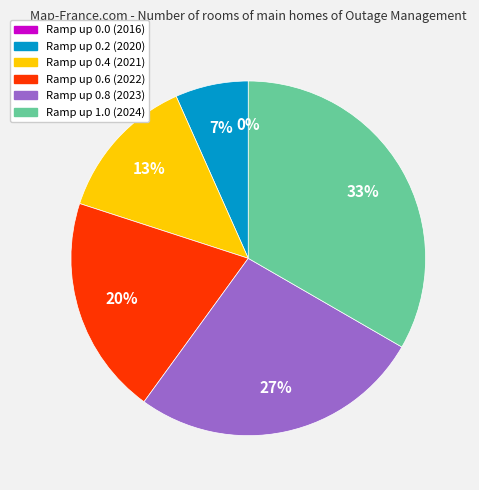

What is the total percentage of 2024 and 2023?

60.0%